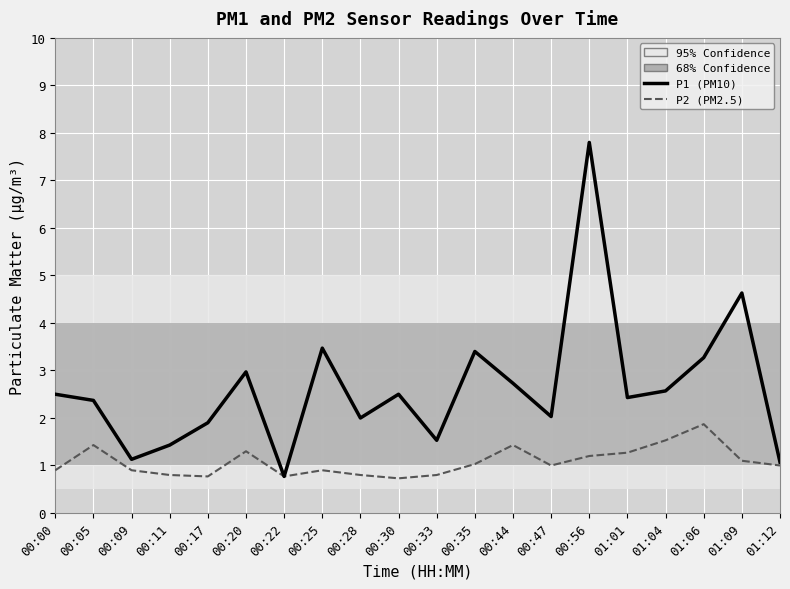

What is the maximum value shown in the chart?

7.8